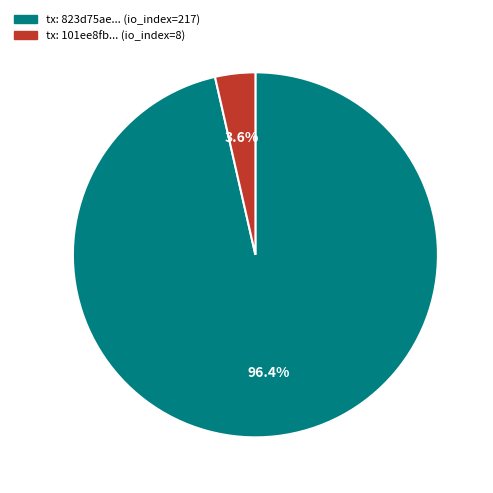

Is there a majority slice in this chart?

Yes